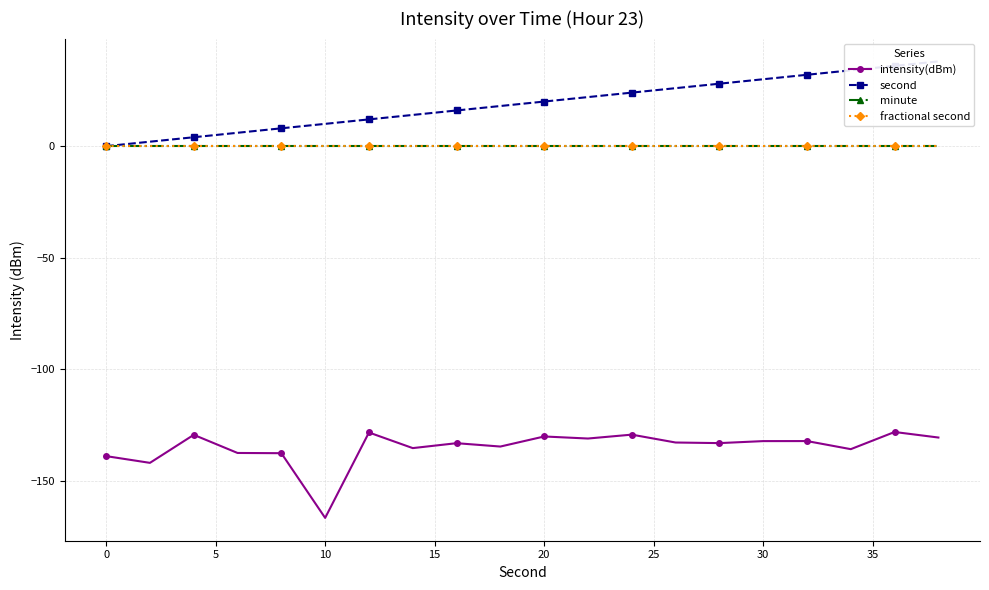

At how many categories does at least one series exceed 24?

7